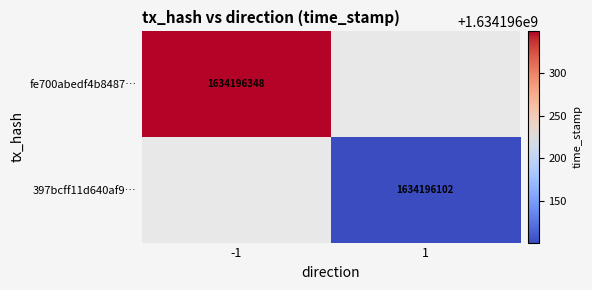

Reading left to right, what are all the values shown in this chart?

fe700abedf4b8487f97d0d56069a399a166094a: -1	1634196348
397bcff11d640af90c2514dd9267cd0bed81c39: 1	1634196102